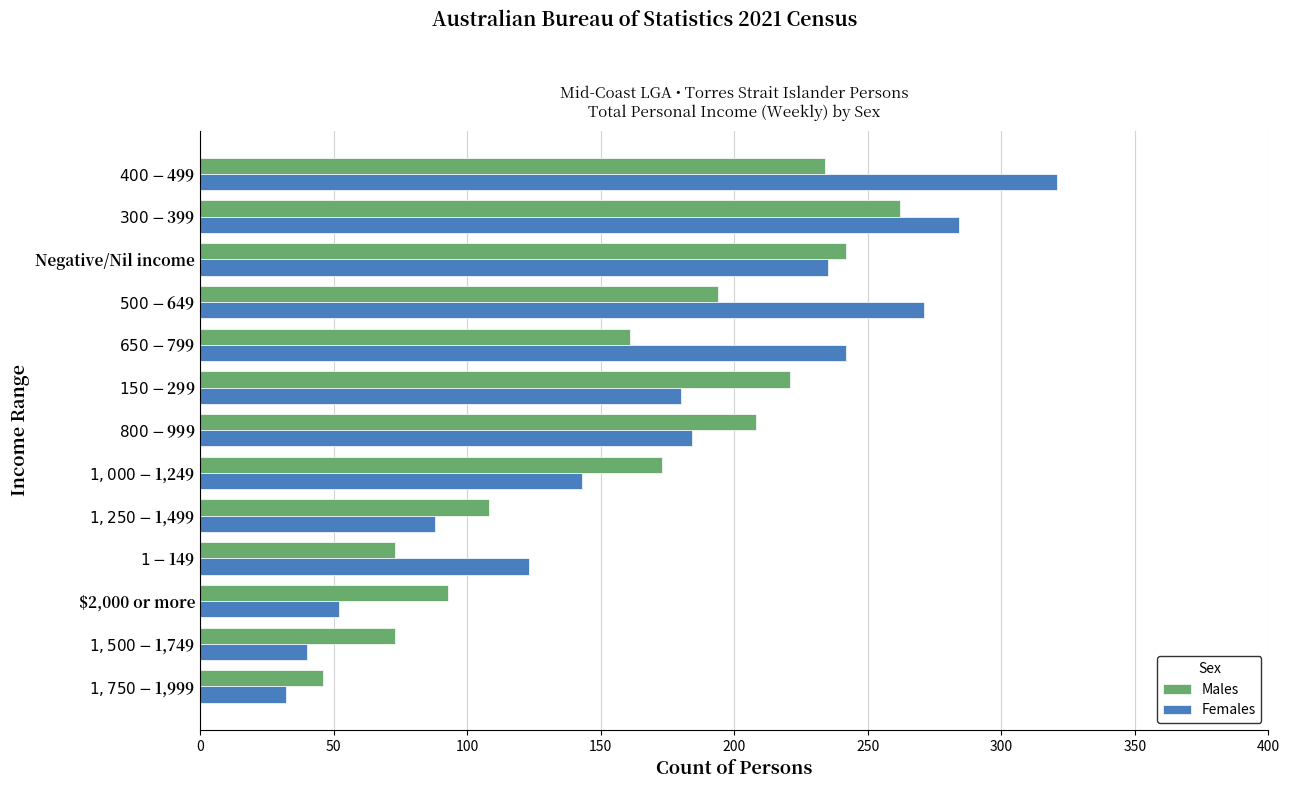

At how many categories does at least one series exceed 249?

3